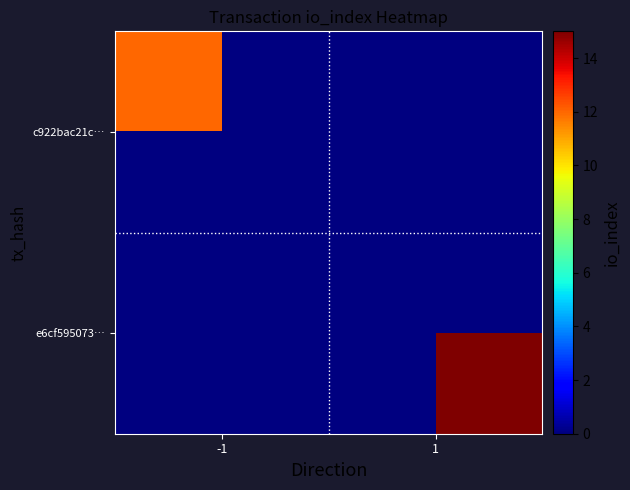

The e6cf595073… series shows 15.0 at 1. True or false?

True